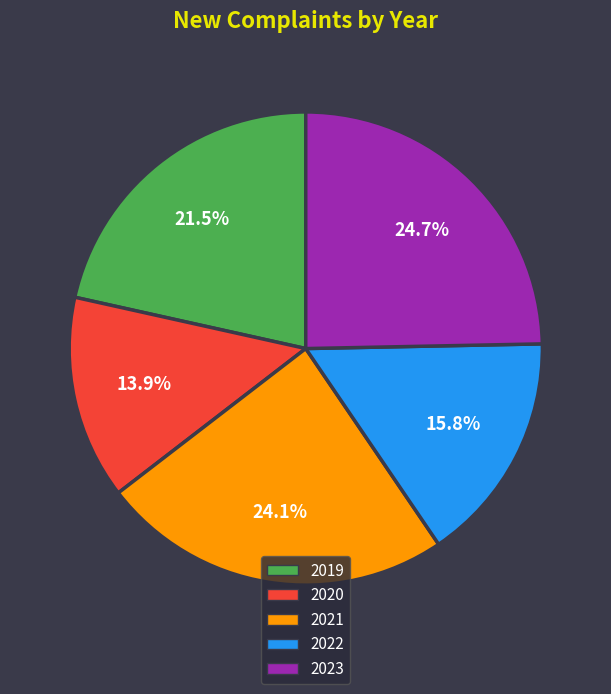

Do 2021 and 2022 together represent more than half of the pie?

No